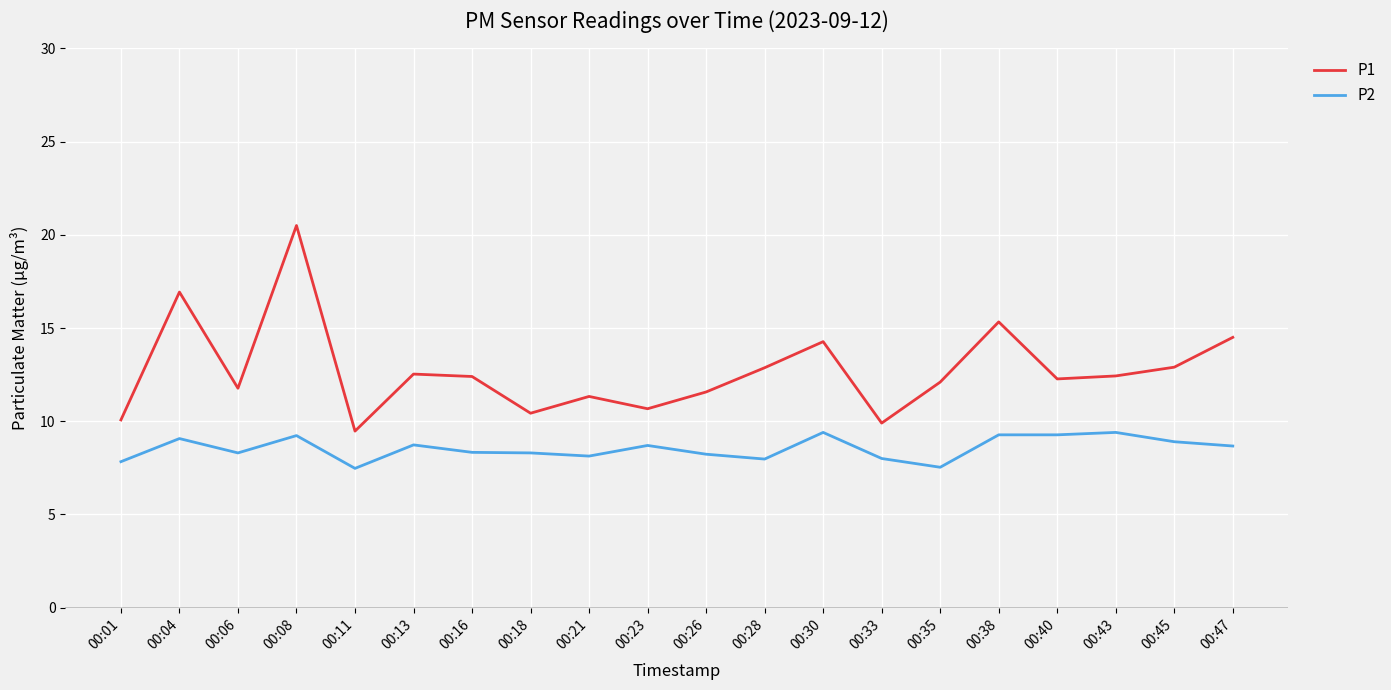

Rank the series by their maximum value, from lowest to highest.

P2, P1